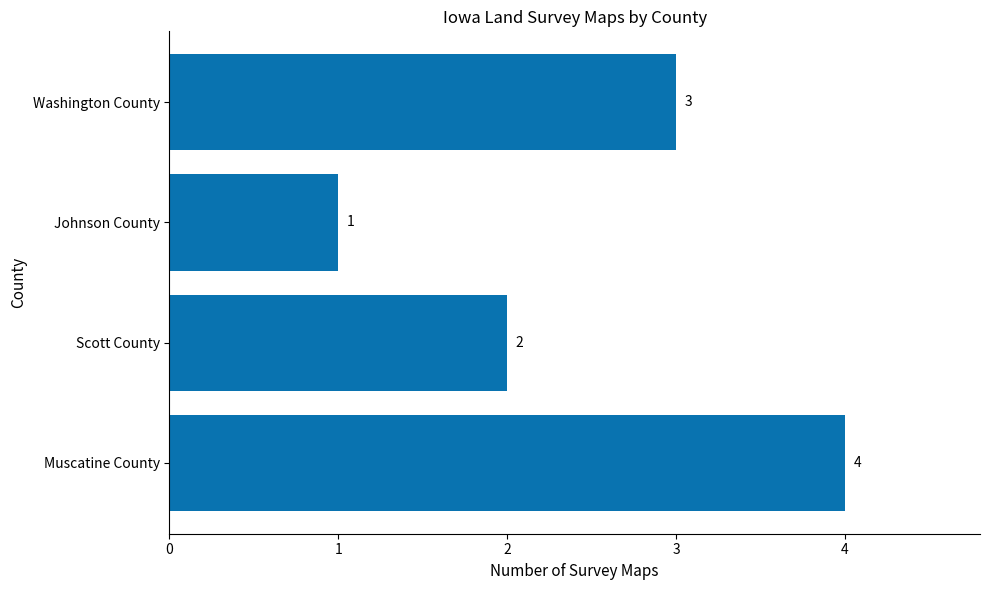

Between Scott County and Muscatine County, which is larger?

Muscatine County